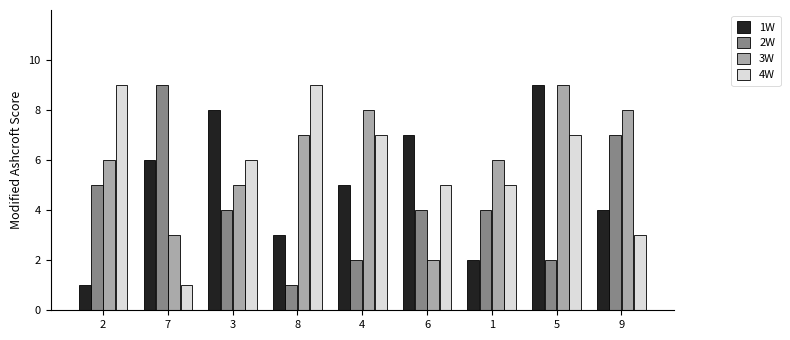

Read the 4W value at 1.

5